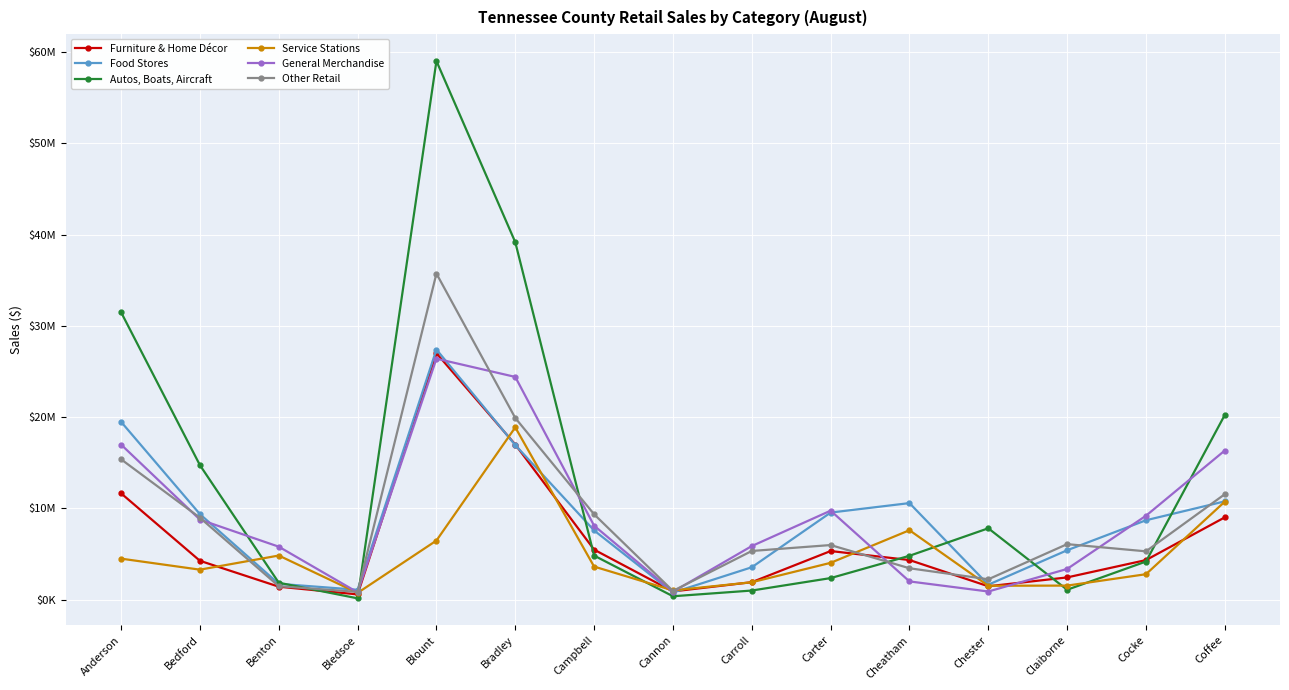

The value of Autos, Boats, Aircraft at Cheatham is 8524577. True or false?

False